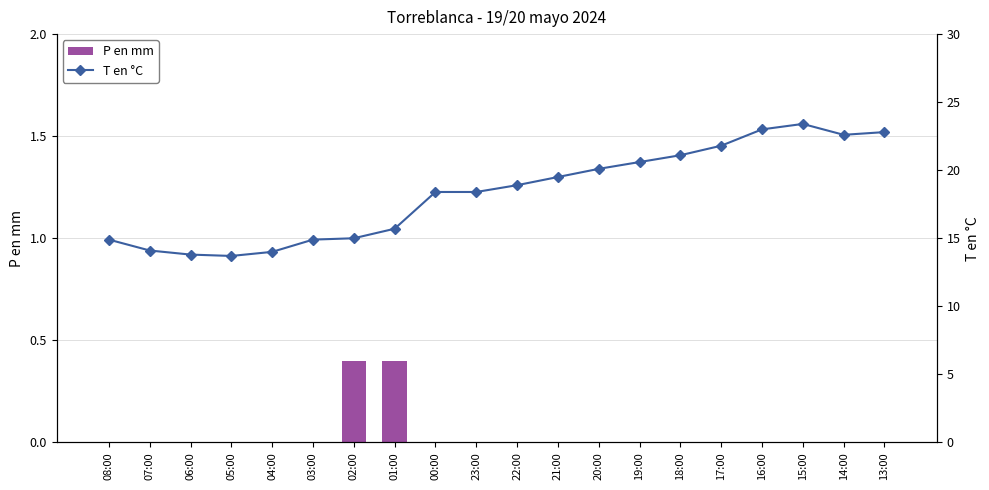

What is the difference between the maximum and minimum values in the P en mm series?

0.4